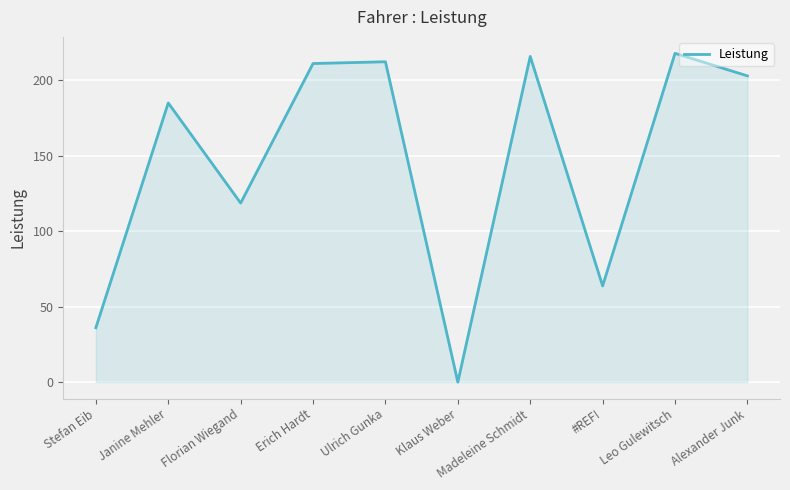

How many values are above zero?

9